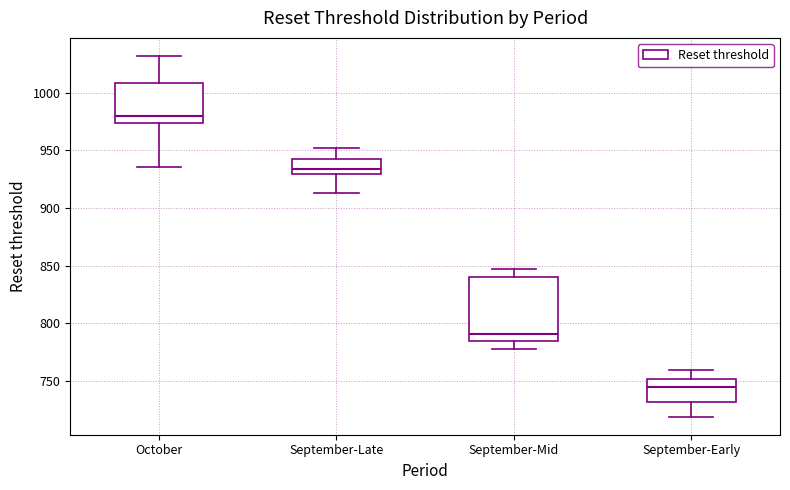

Where is the upper edge of the box for September-Mid on the y-axis? The values are not printed on the chart, so give them approximately, as read against the axis.

840